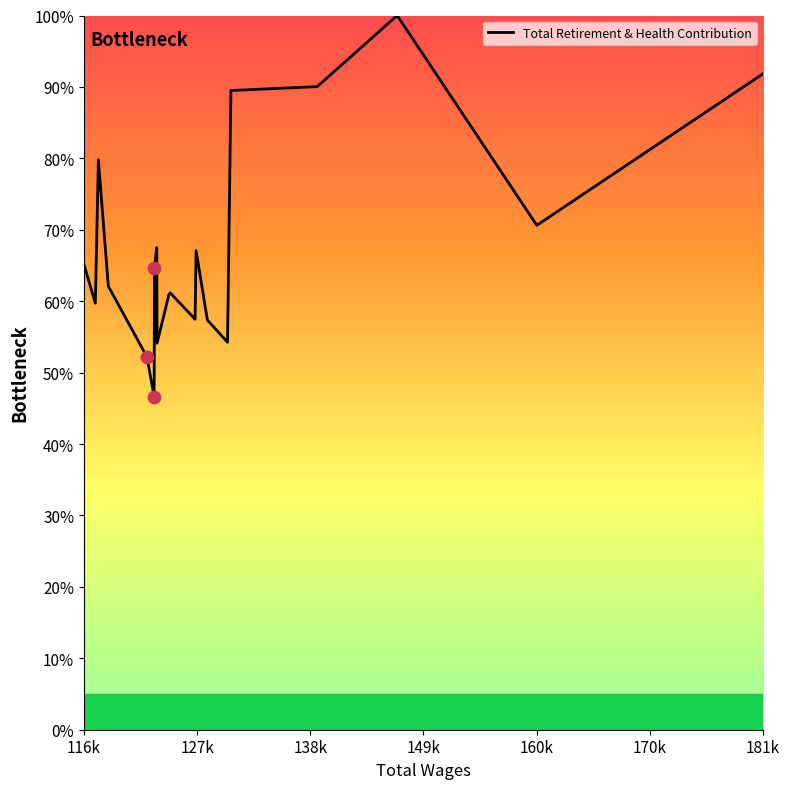

Between 127478.0 and 127576.0, which is larger?

127576.0